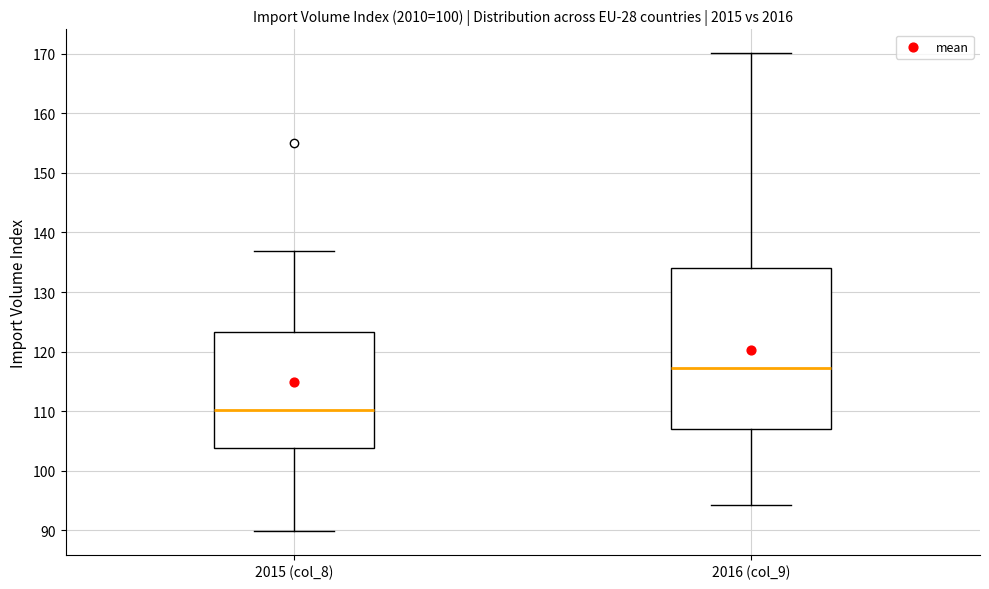

Reading left to right, read every box against the y-axis: the position of its median line, the range the box covers, and the ends of its whiskers. The values are not printed on the chart, so give them approximately, as read against the axis.

2015 (col_8): median 110, box 104 to 123, whiskers 90 to 137
2016 (col_9): median 117, box 107 to 134, whiskers 94 to 170